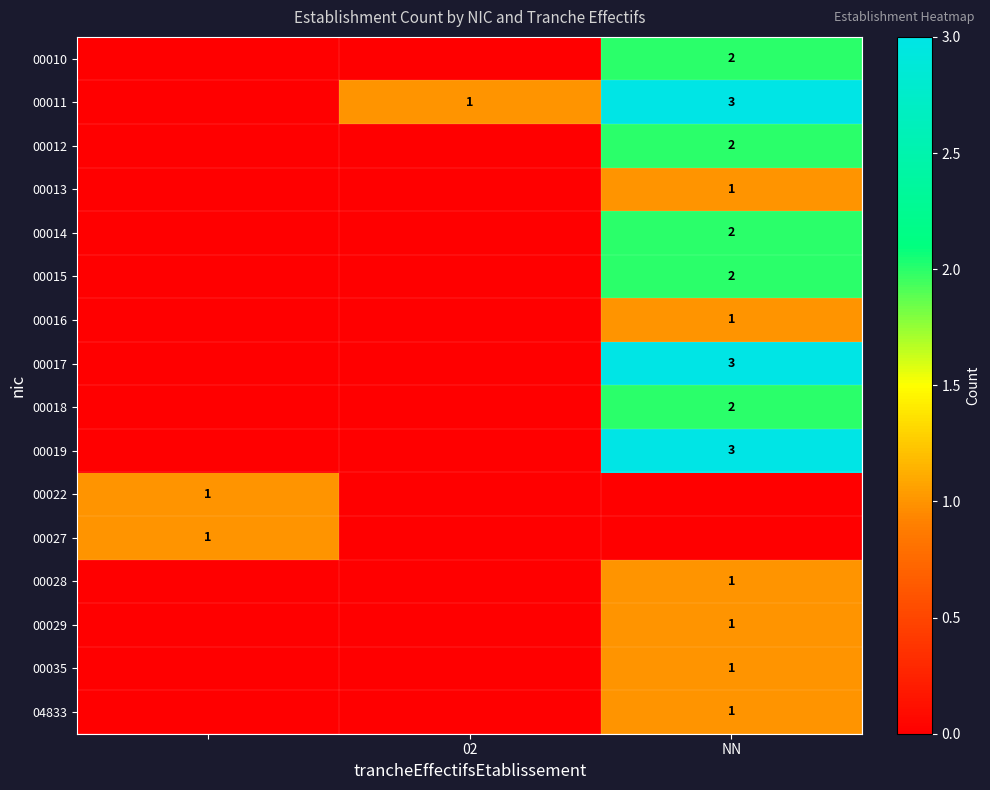

True or false: 00011 has a value of 3 at NN.

True